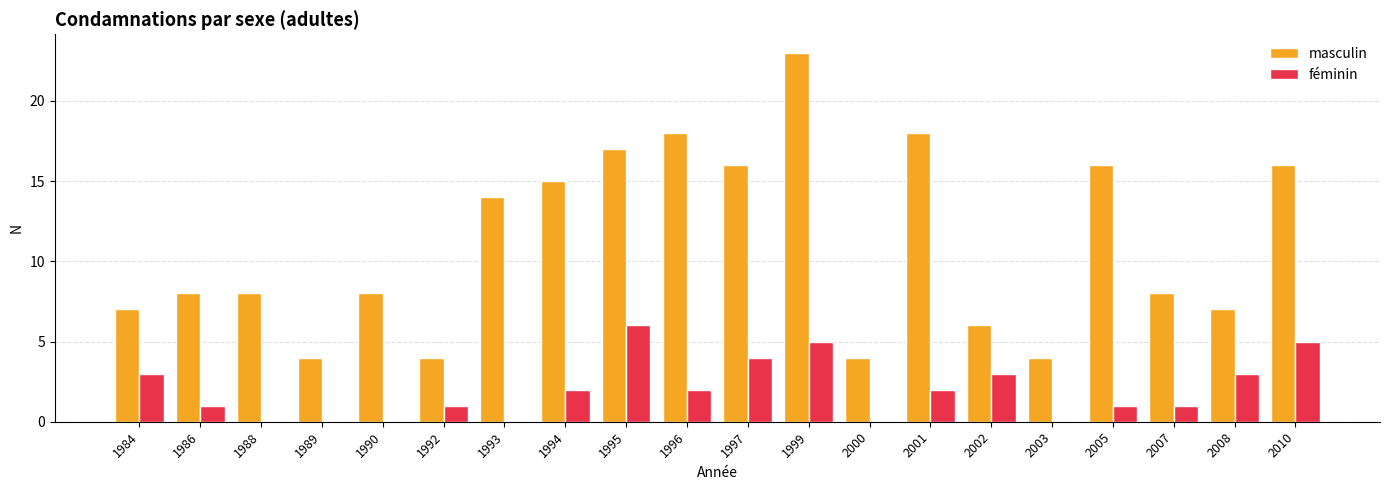

What is the sum of all masculin values?

221